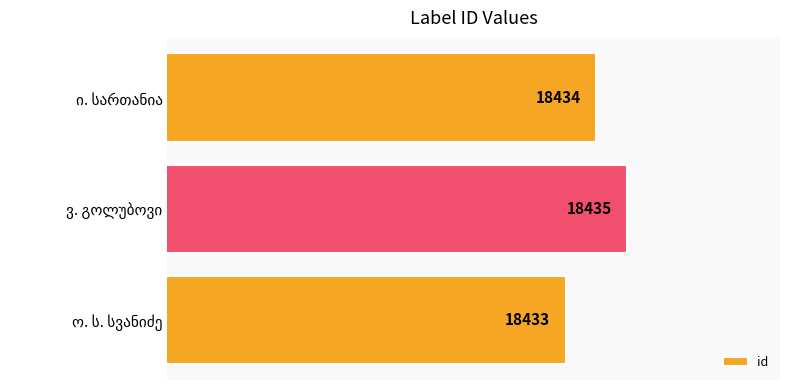

Count the values in the range 18433 to 18435.

3